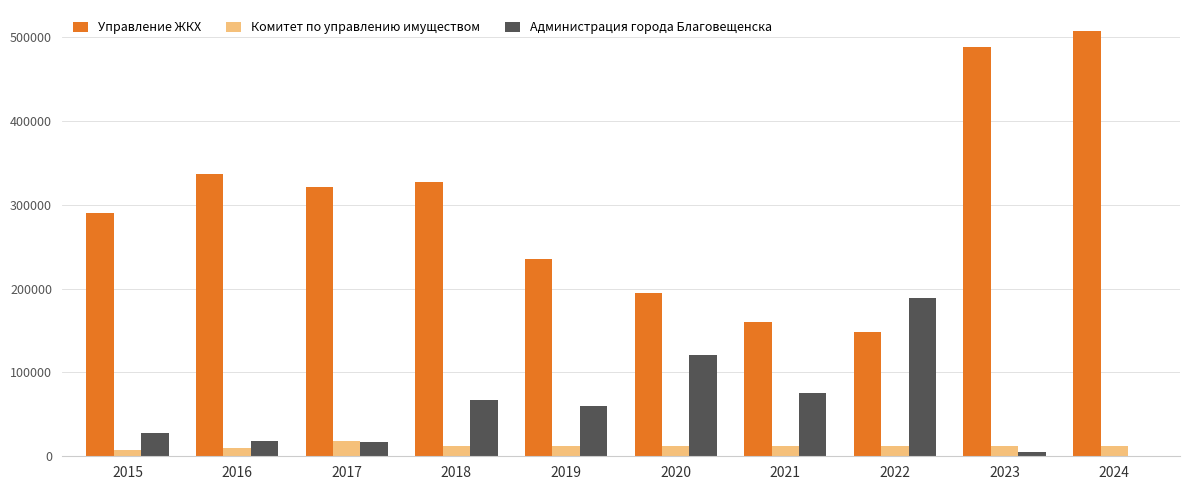

True or false: Комитет по управлению имуществом has a value of 12441.2 at 2018.

True